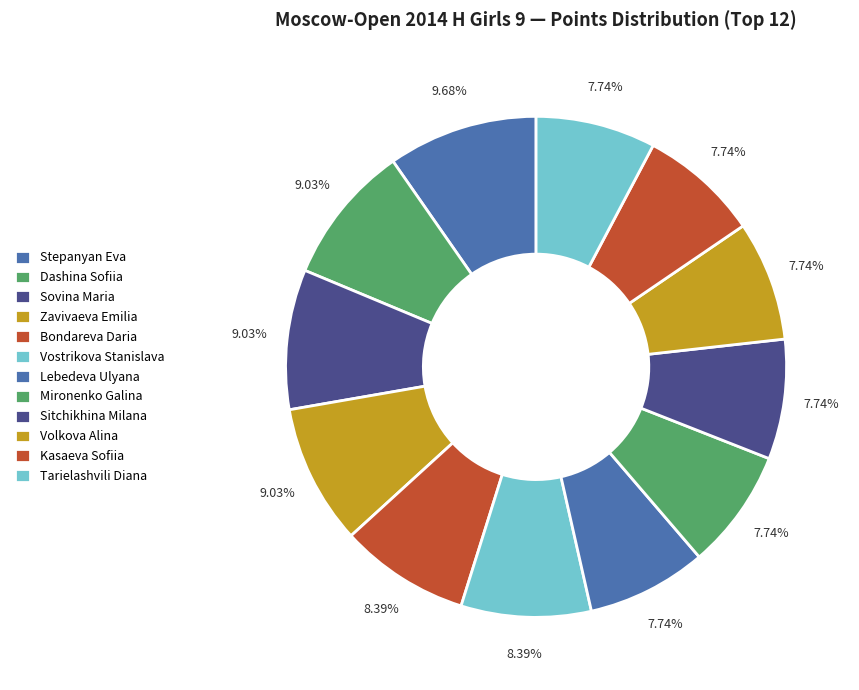

How many slices are in this pie chart?

12